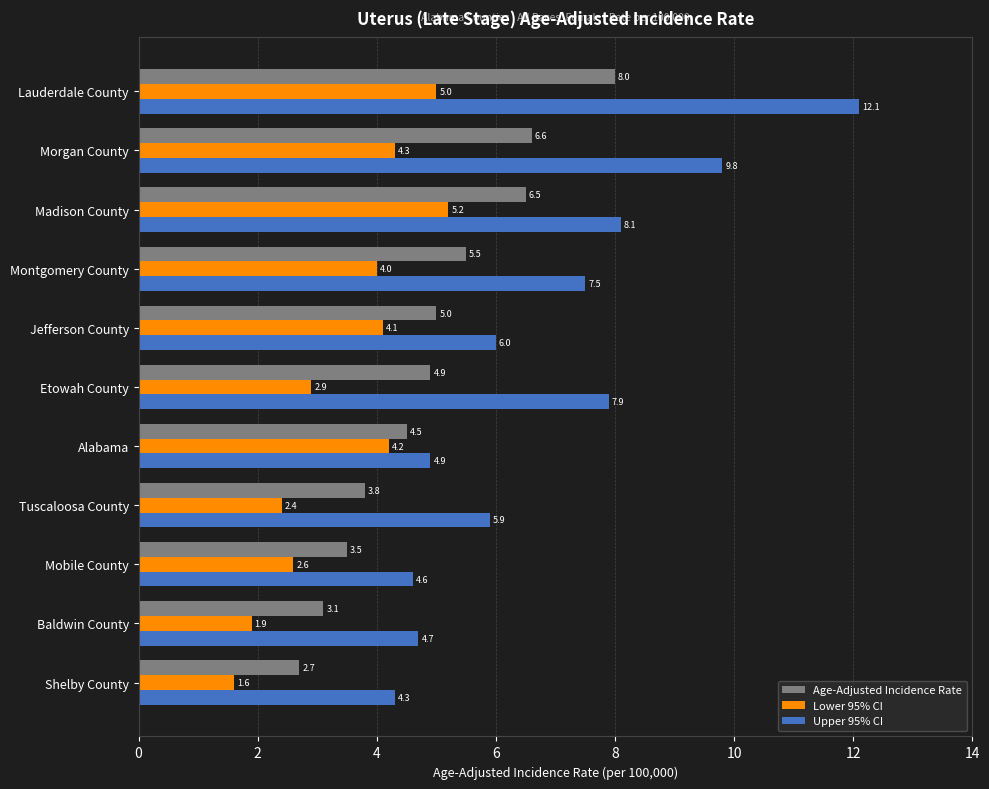

At which label is Lower 95% CI closest to 3?

Etowah County